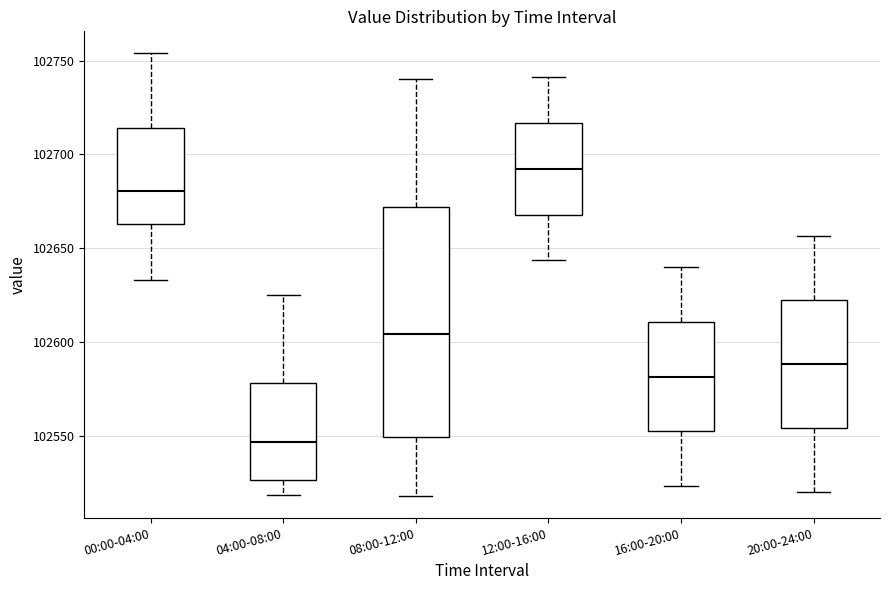

Which box has the highest median line?

12:00-16:00